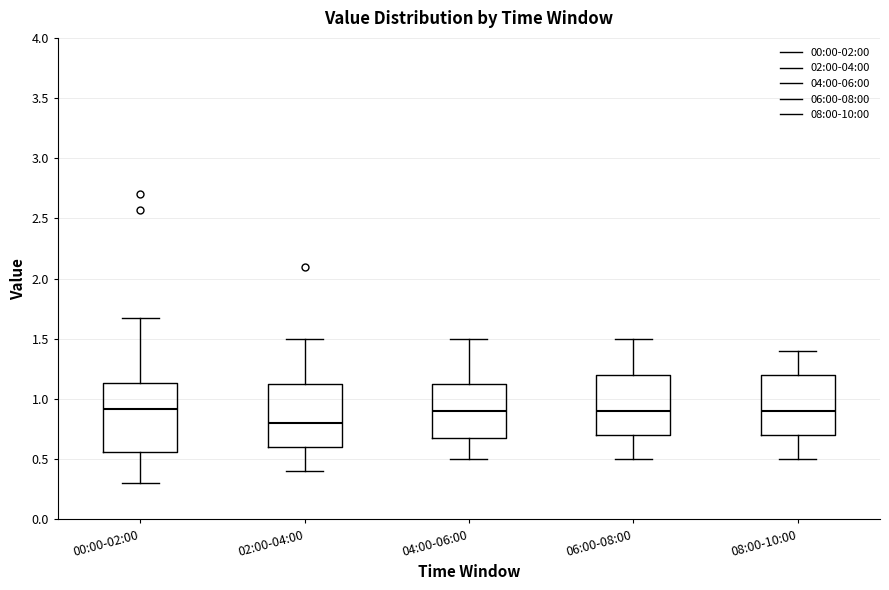

Where is the lower edge of the box for 06:00-08:00 on the y-axis? The values are not printed on the chart, so give them approximately, as read against the axis.

0.70